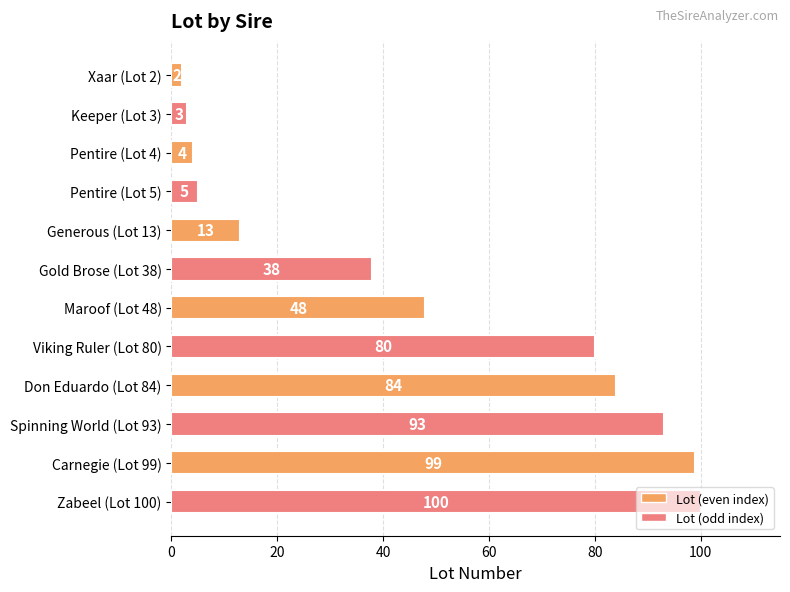

How many bars are there in total?

12